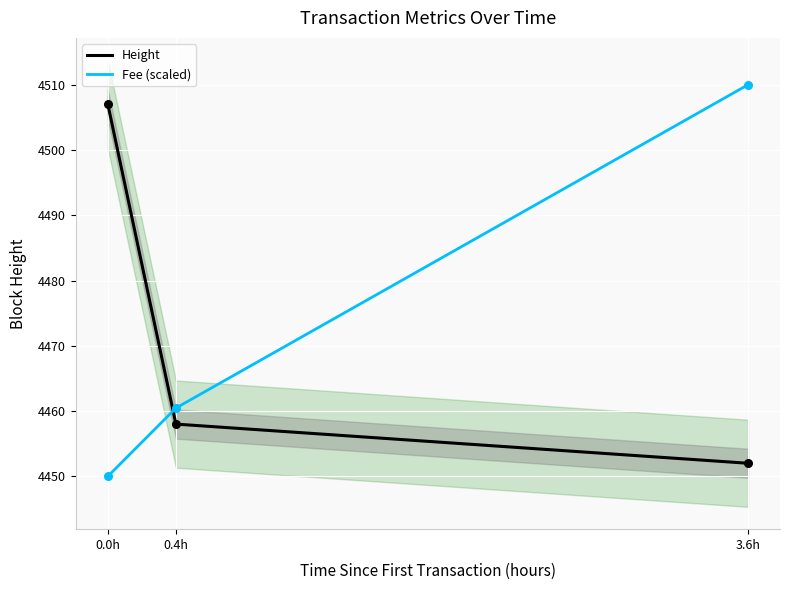

At how many categories does at least one series exceed 4453?

3